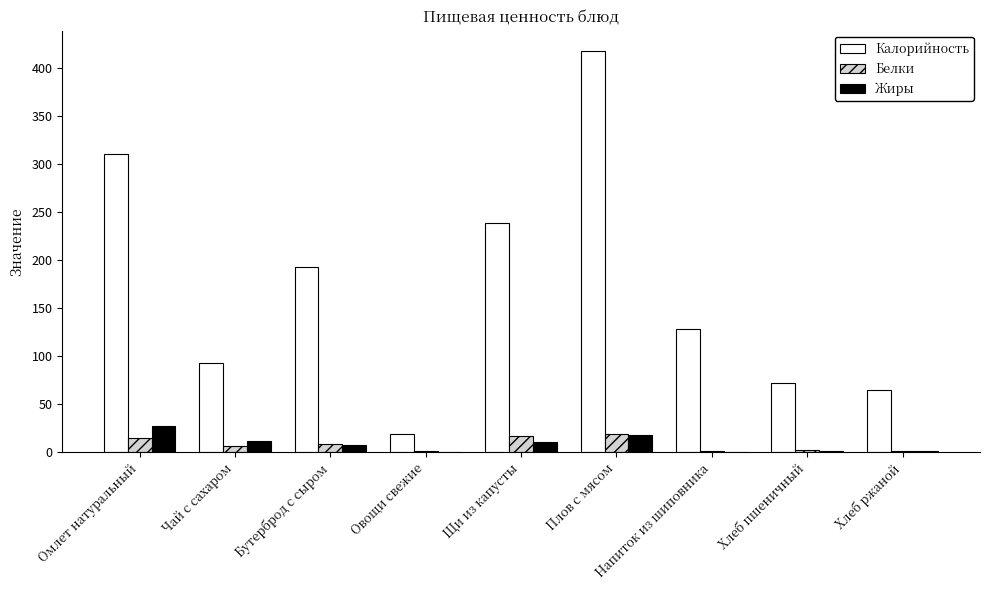

Is it true that Калорийность equals 72.0 at Хлеб пшеничный?

True